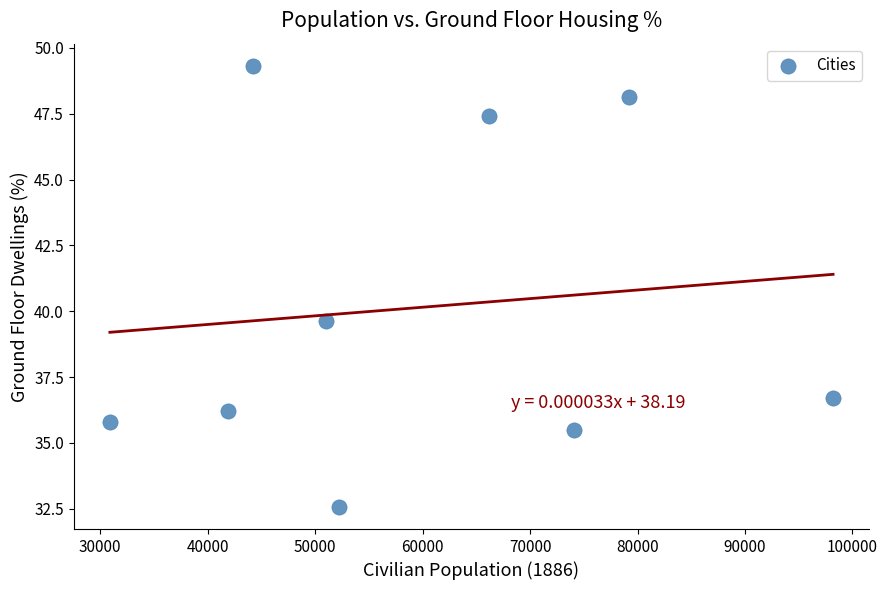

What is the average Y value?

40.1